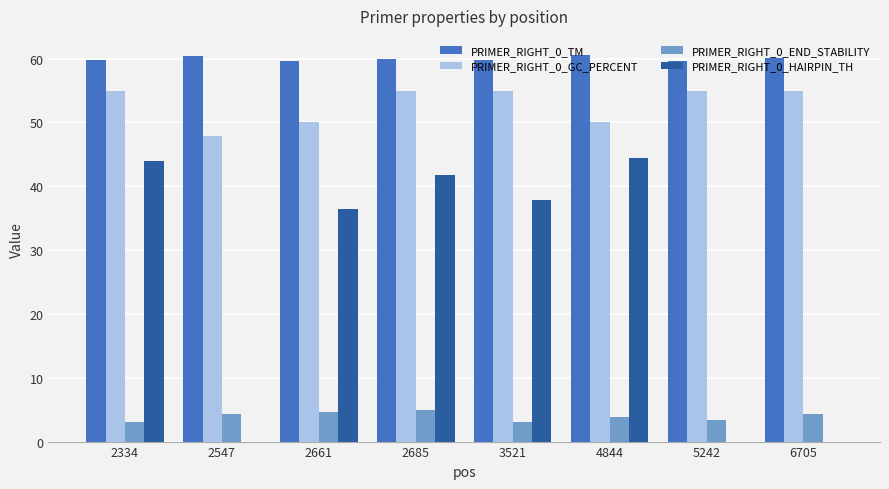

What is the approximate value of PRIMER_RIGHT_0_TM at 5242?

59.7